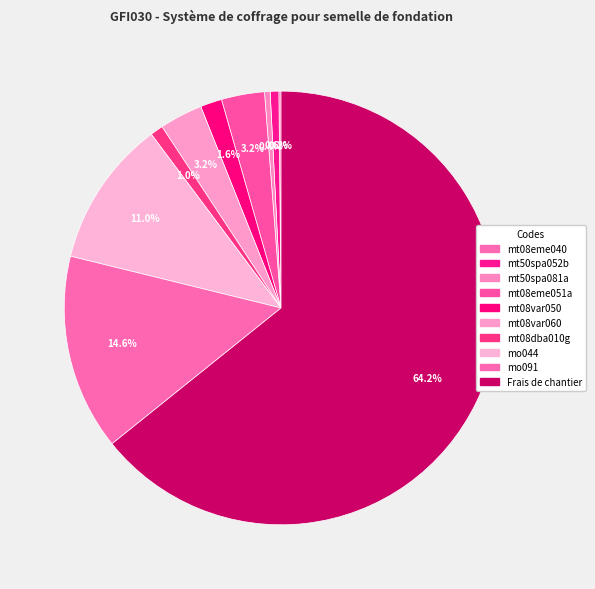

What is the total percentage of mt08var060 and mo044?

14.2%